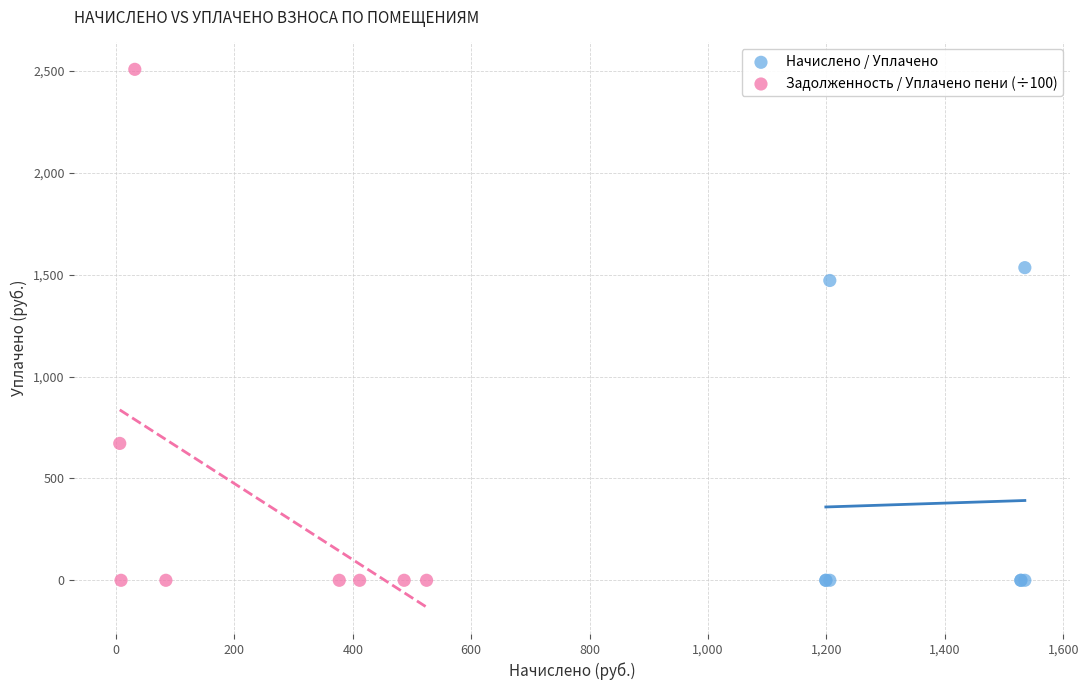

Which series reaches the maximum Y coordinate?

Задолженность / Уплачено пени (÷100)